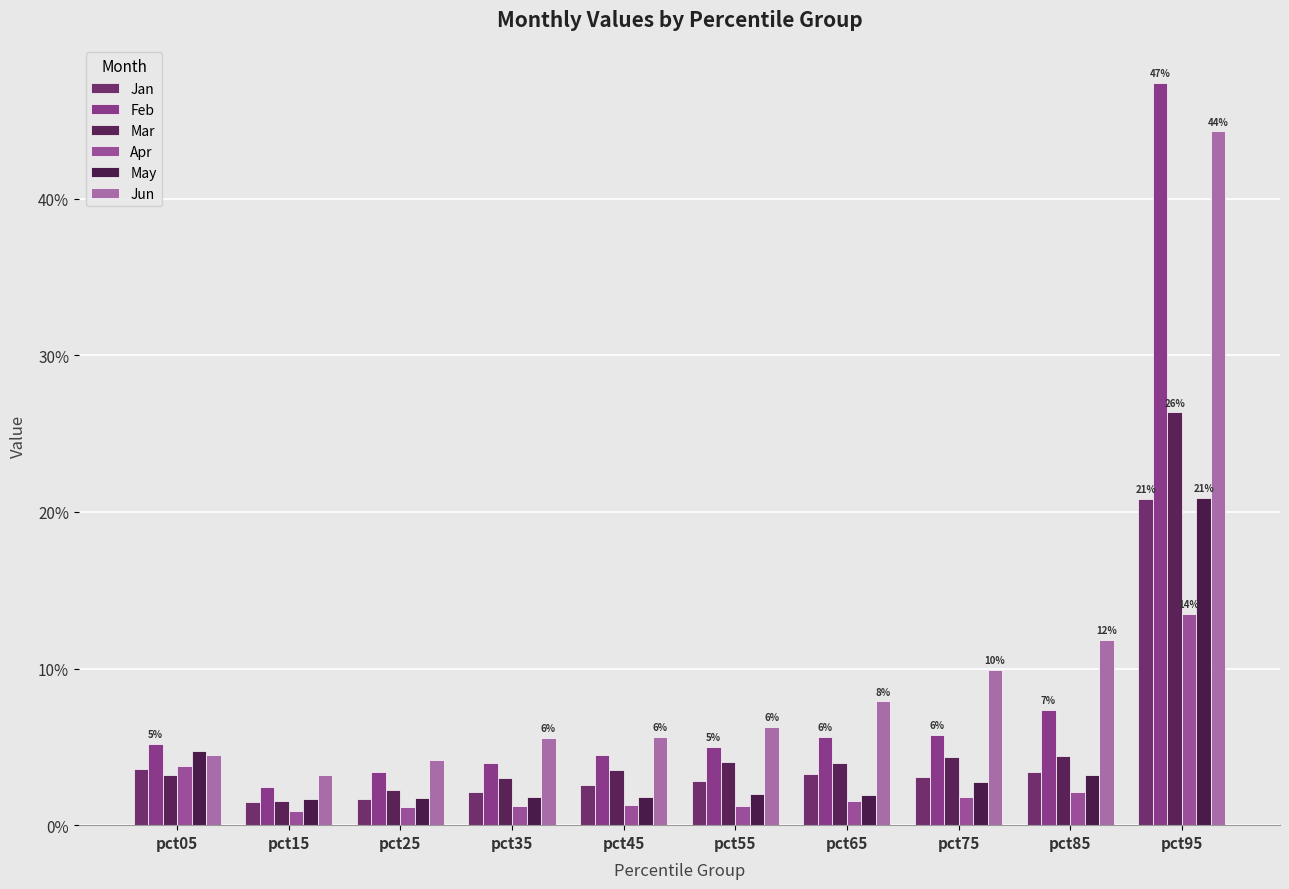

At which category is the sum across all series the highest?

pct95